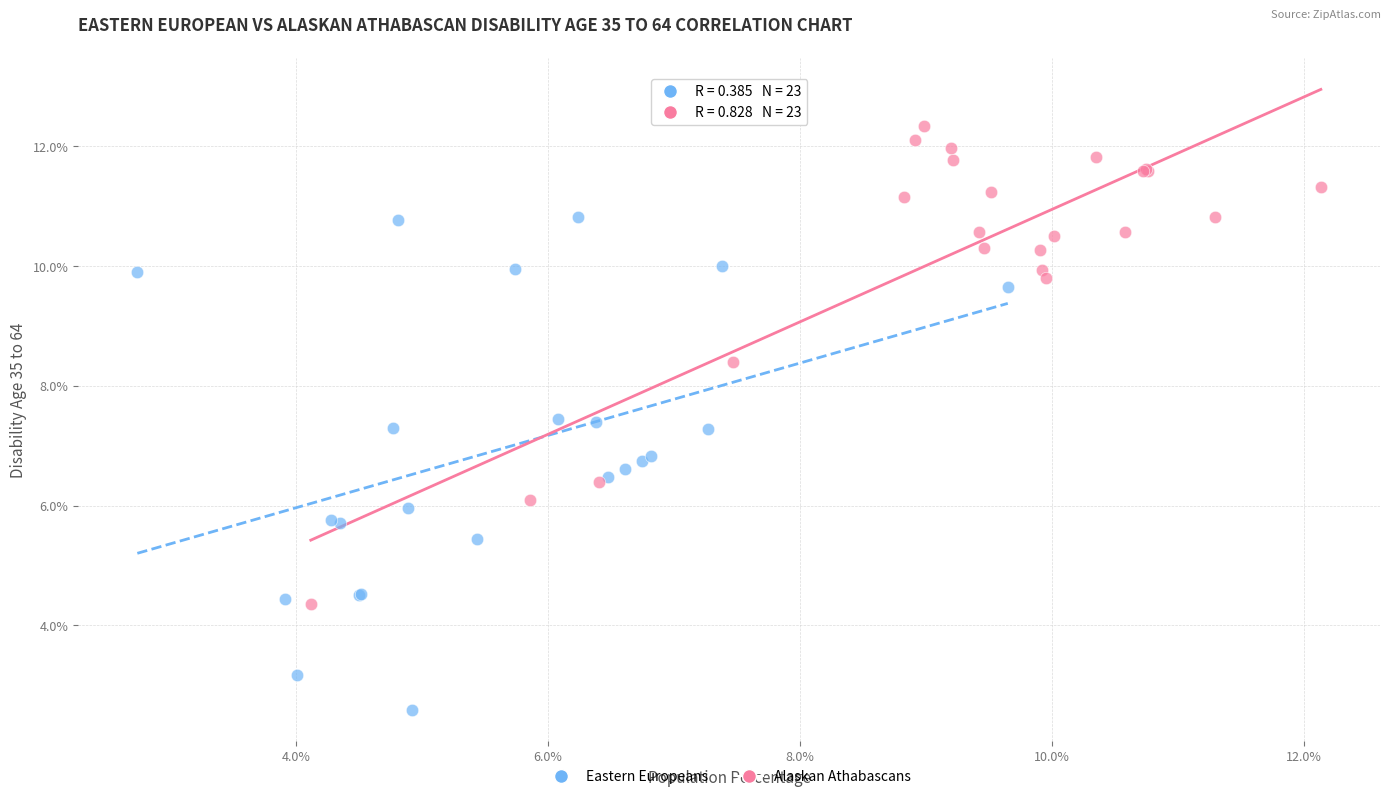

What are all the series names shown in the legend?

Eastern Europeans, Alaskan Athabascans